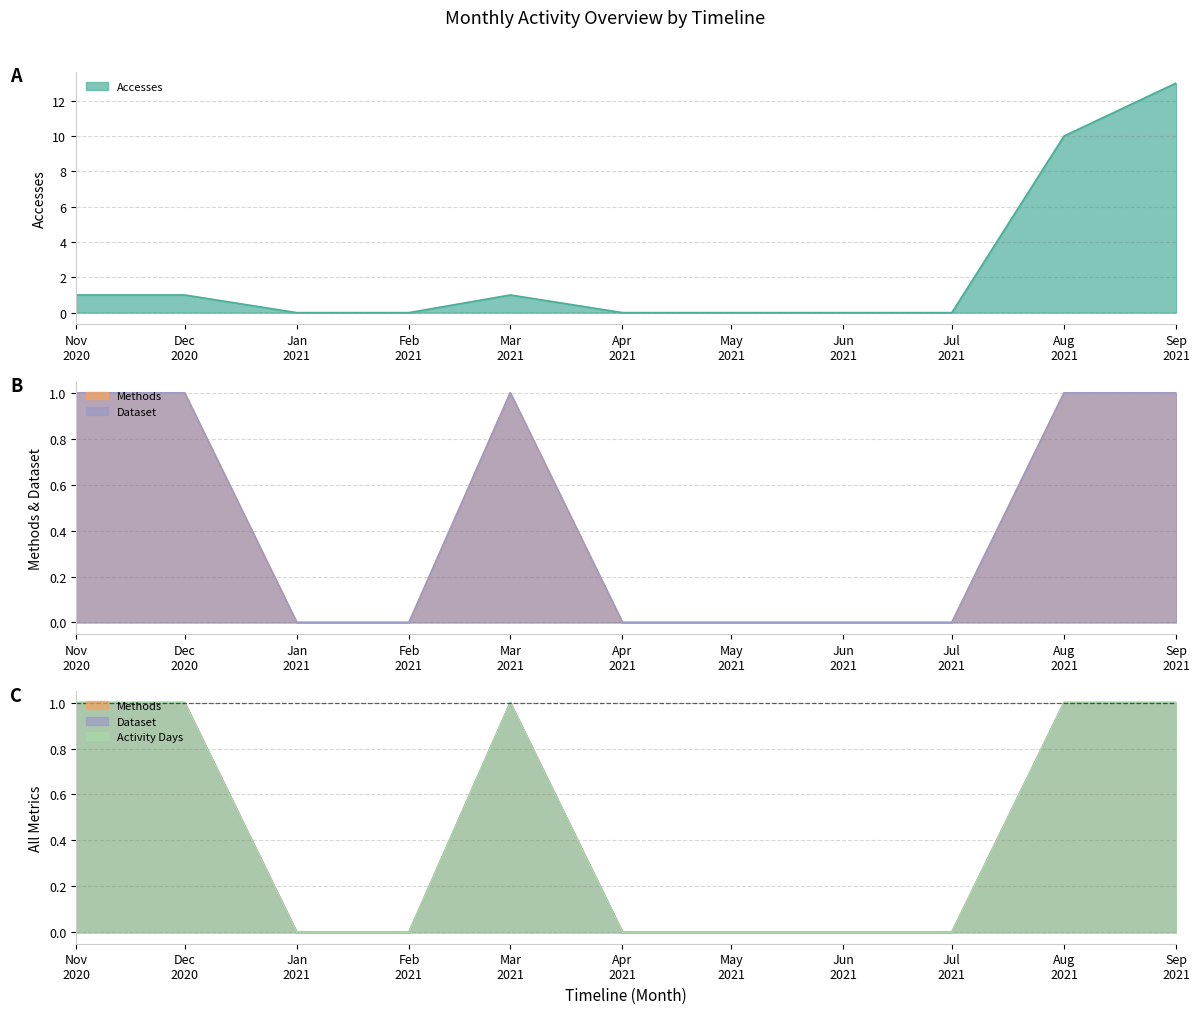

What is the maximum value for Accesses?

13